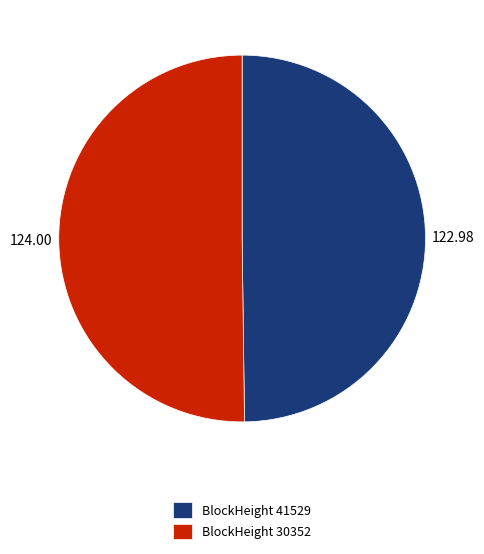

Combined, do BlockHeight 41529 and BlockHeight 30352 account for over 50%?

Yes